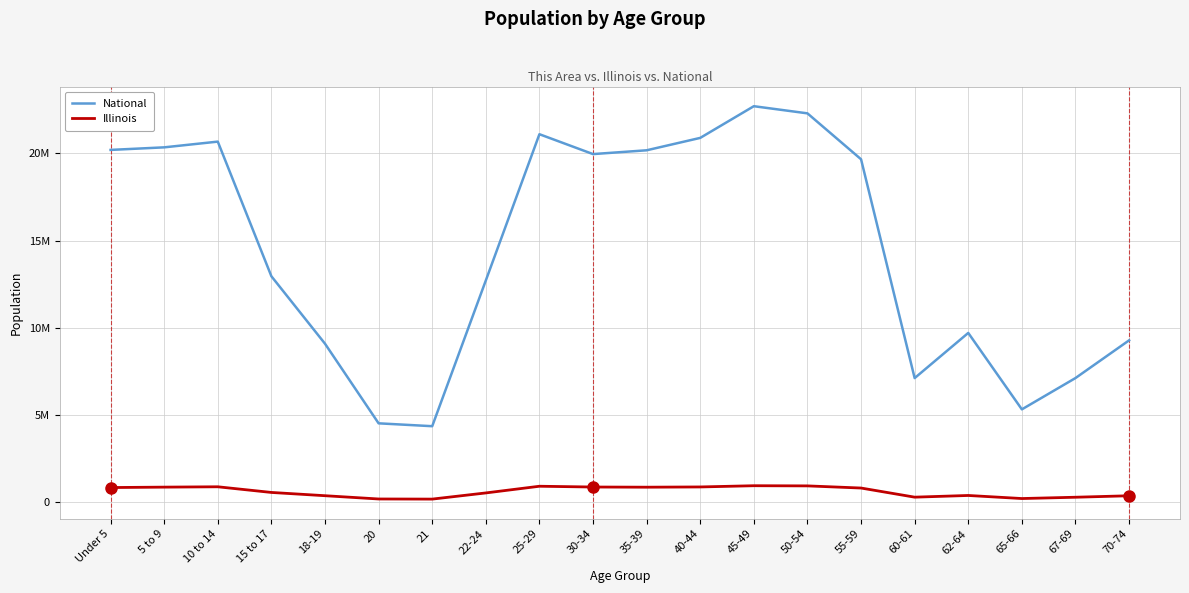

Reading left to right, what are all the values shown in this chart?

National: Under 5=20201362	5 to 9=20348657	10 to 14=20677194	15 to 17=12954254	18-19=9086089	20=4519129	21=4354294	22-24=12712576	25-29=21101849	30-34=19962099	35-39=20179642	40-44=20890964	45-49=22708591	50-54=22298125	55-59=19664805	60-61=7113727	62-64=9704197	65-66=5319902	67-69=7115361	70-74=9278166
Illinois: Under 5=835577	5 to 9=859405	10 to 14=879448	15 to 17=554749	18-19=367343	20=179613	21=172795	22-24=526556	25-29=910273	30-34=865684	35-39=855790	40-44=870100	45-49=940094	50-54=930785	55-59=807778	60-61=284180	62-64=381249	65-66=205270	67-69=279790	70-74=364475